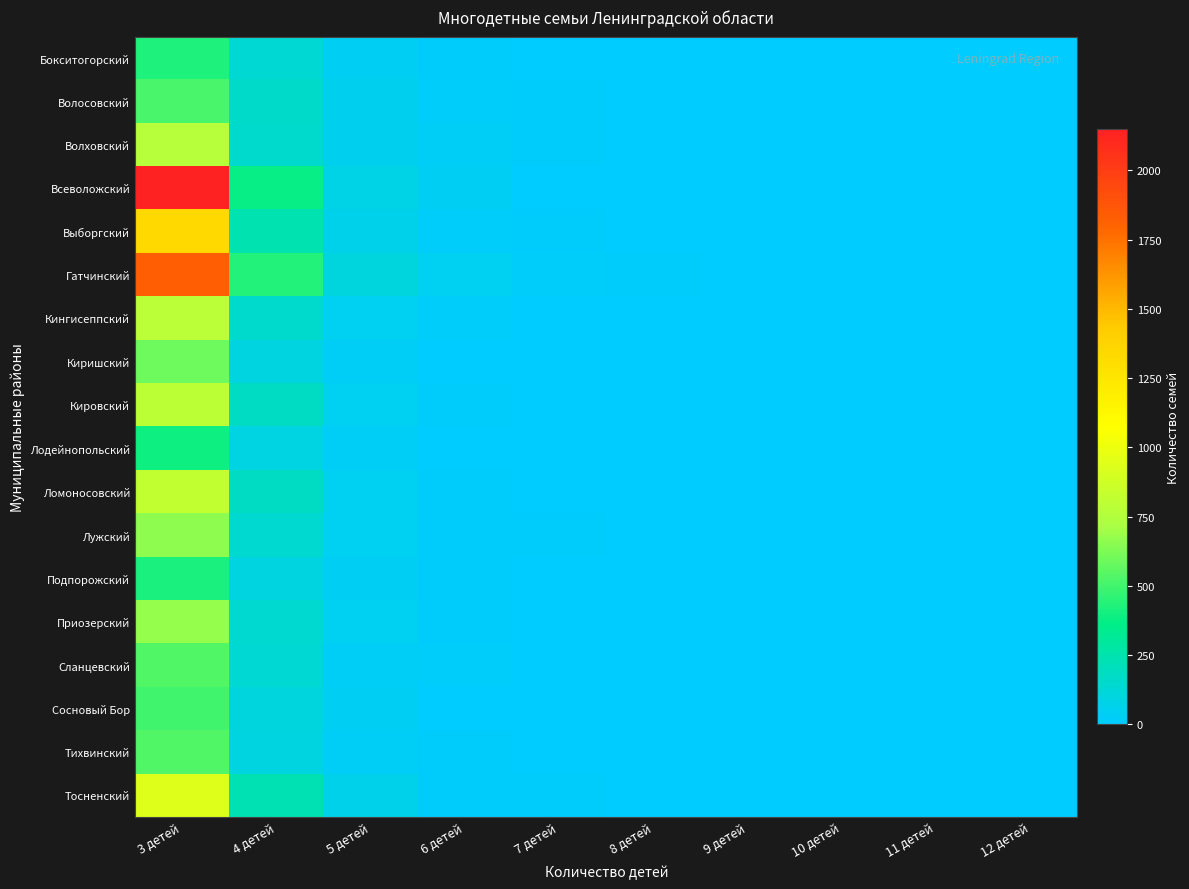

What is the total value across all series at 6 детей?

302